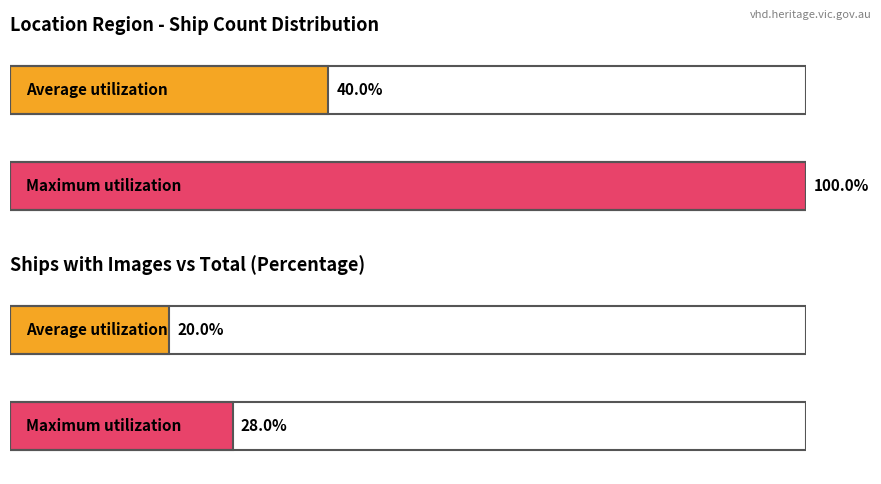

Which series has the largest total across all categories?

Maximum utilization